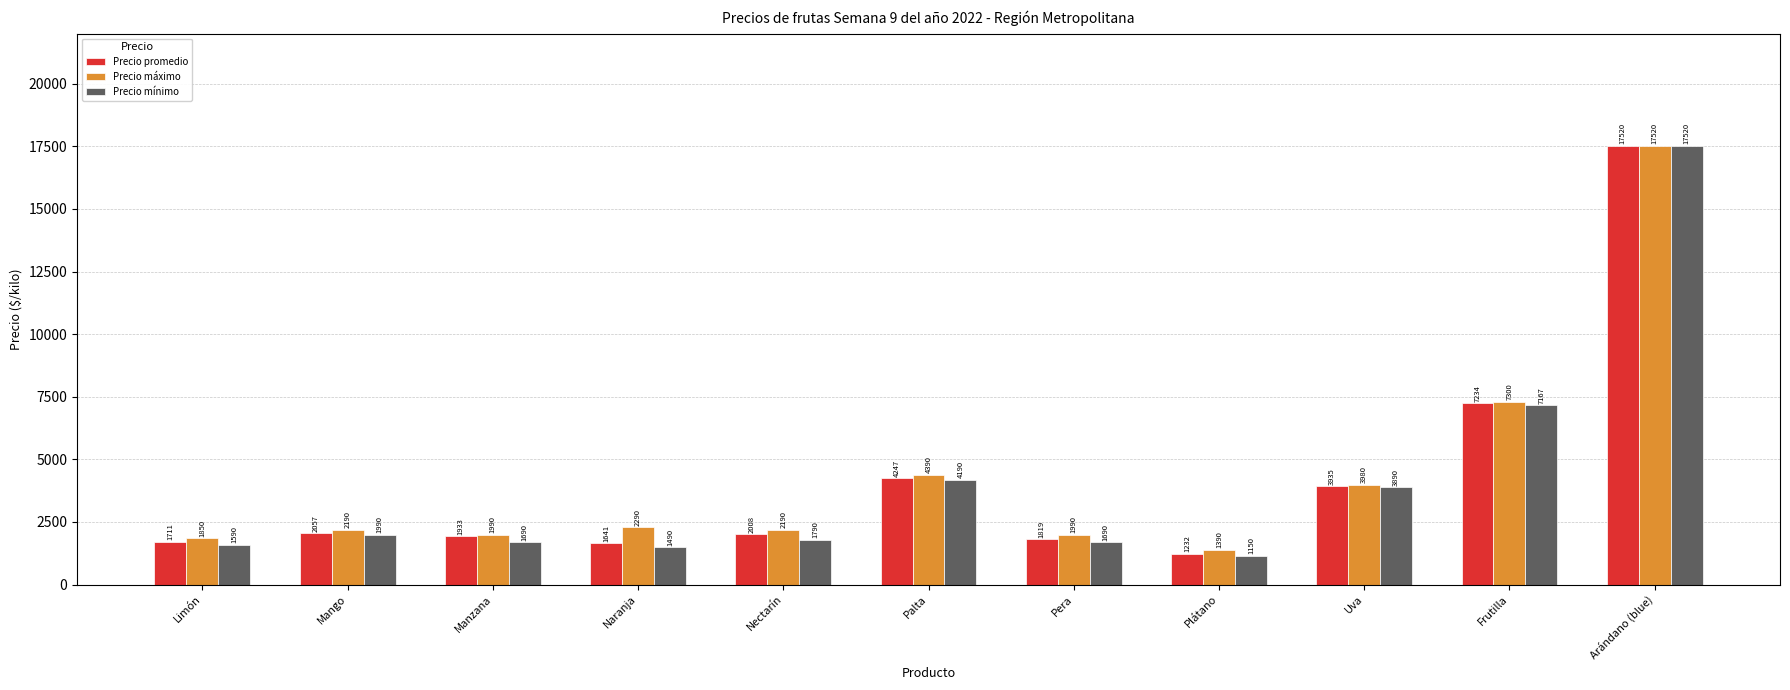

What is the greatest value displayed?

17520.0